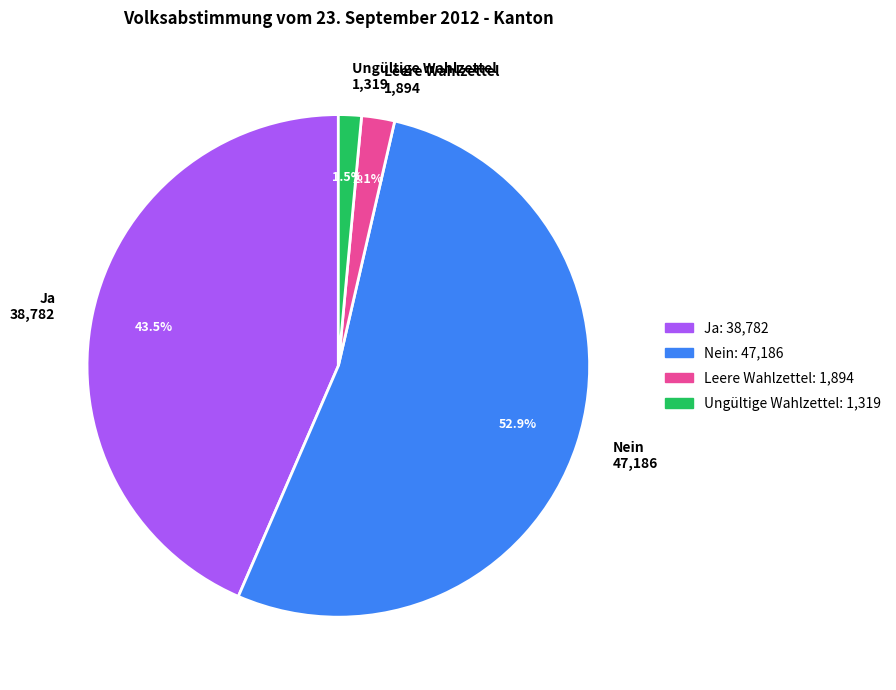

Which category accounts for the majority?

Nein